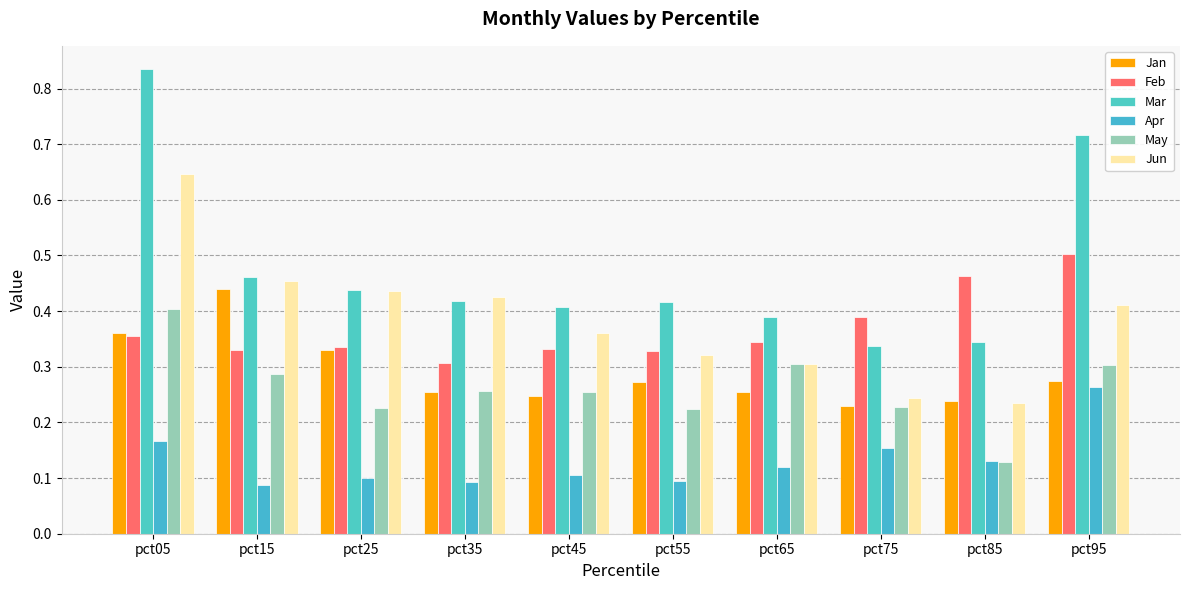

What is the value of the Jun bar at the 6th from the left?

0.3